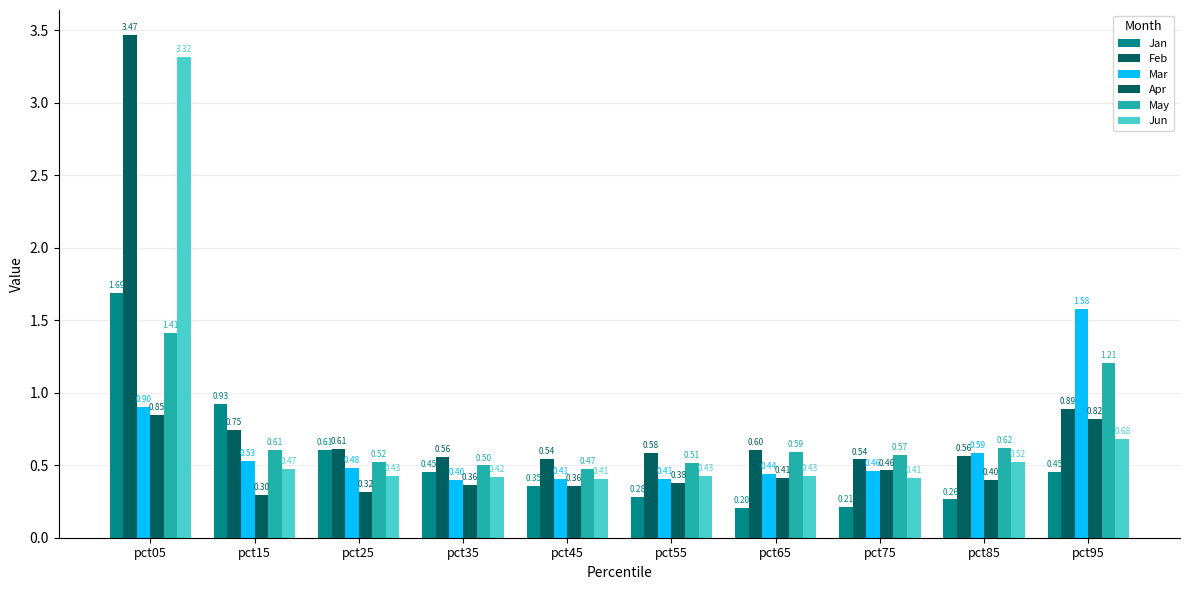

At which label does Apr reach its peak?

pct05